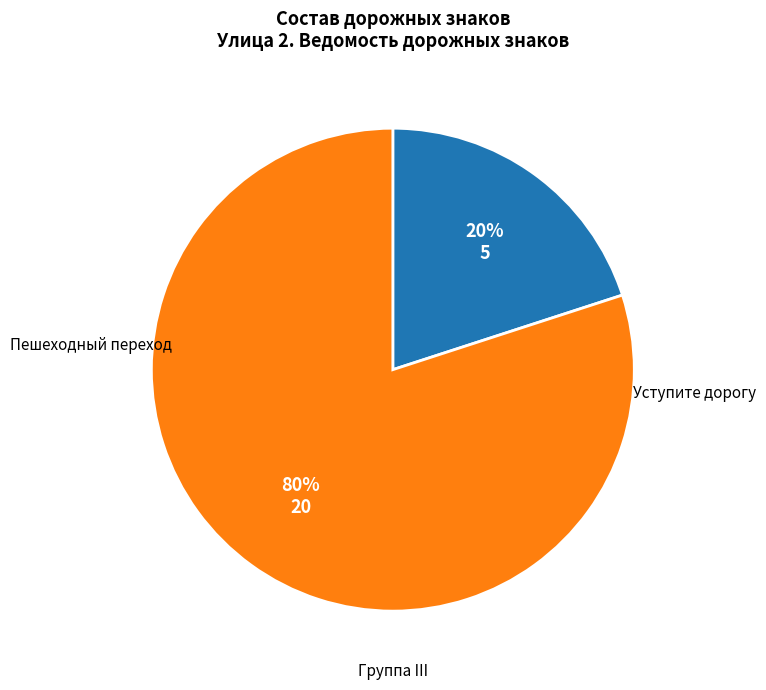

The Уступите дорогу slice represents 80% of the pie. True or false?

True